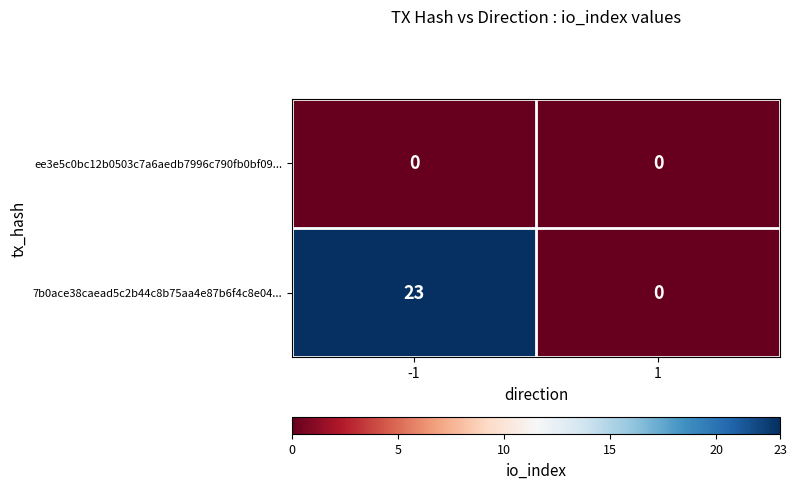

What is the spread (max minus min) of values at -1?

23